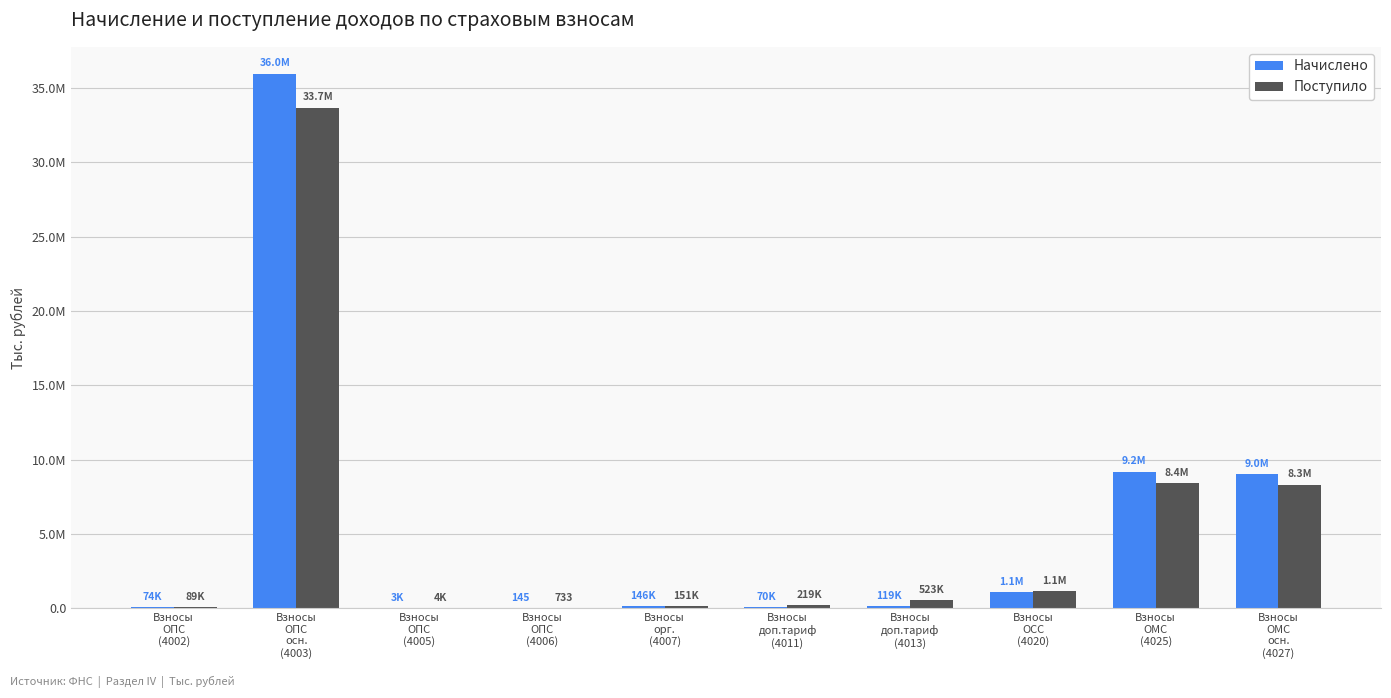

What are all the series names shown in the legend?

Начислено, Поступило